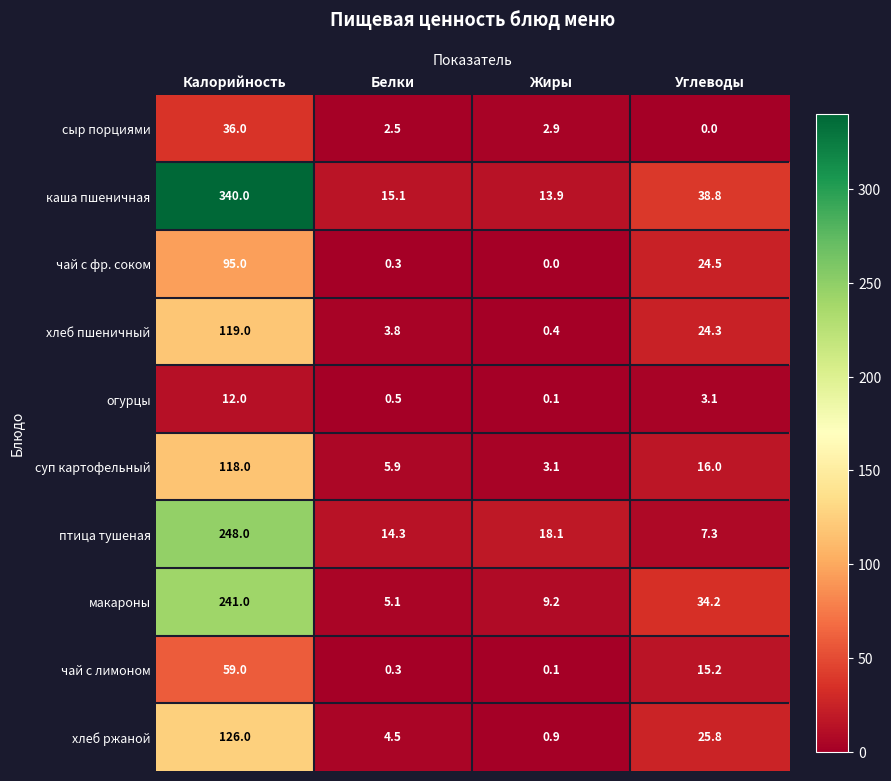

What is the spread (max minus min) of values at Калорийность?

328.0